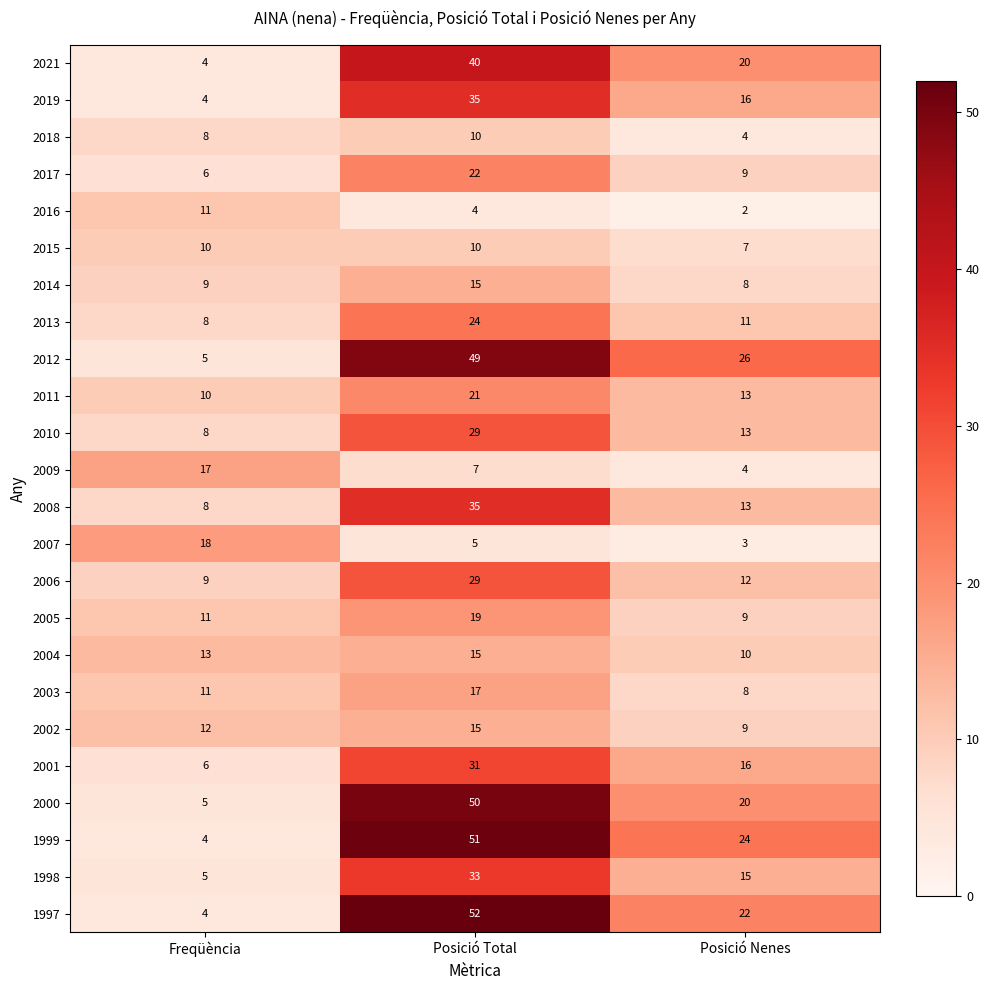

The value of 1998 at Freqüència is 1. True or false?

False